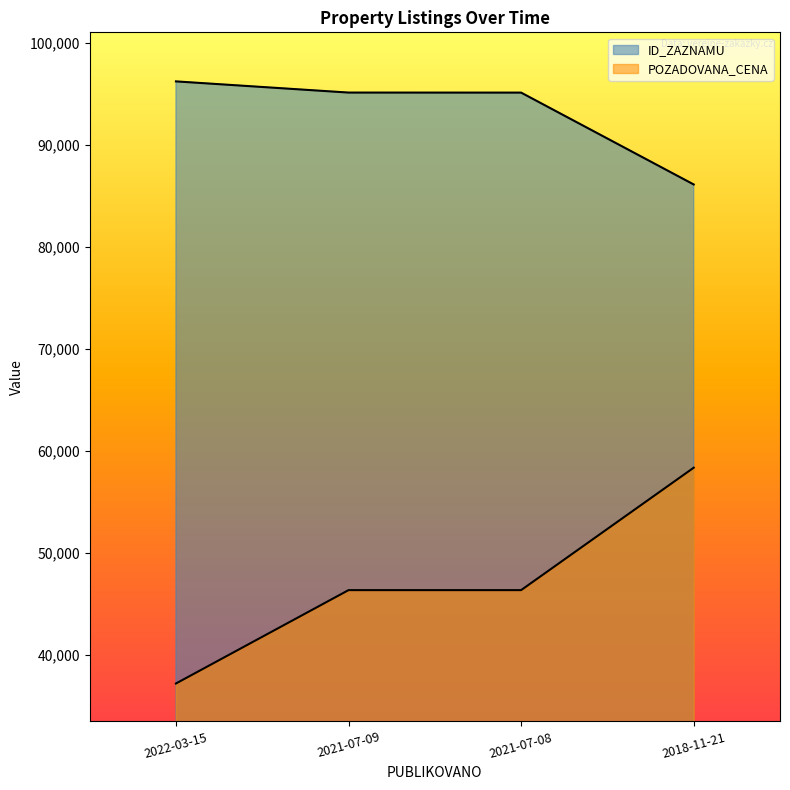

True or false: ID_ZAZNAMU and POZADOVANA_CENA intersect in this chart.

False